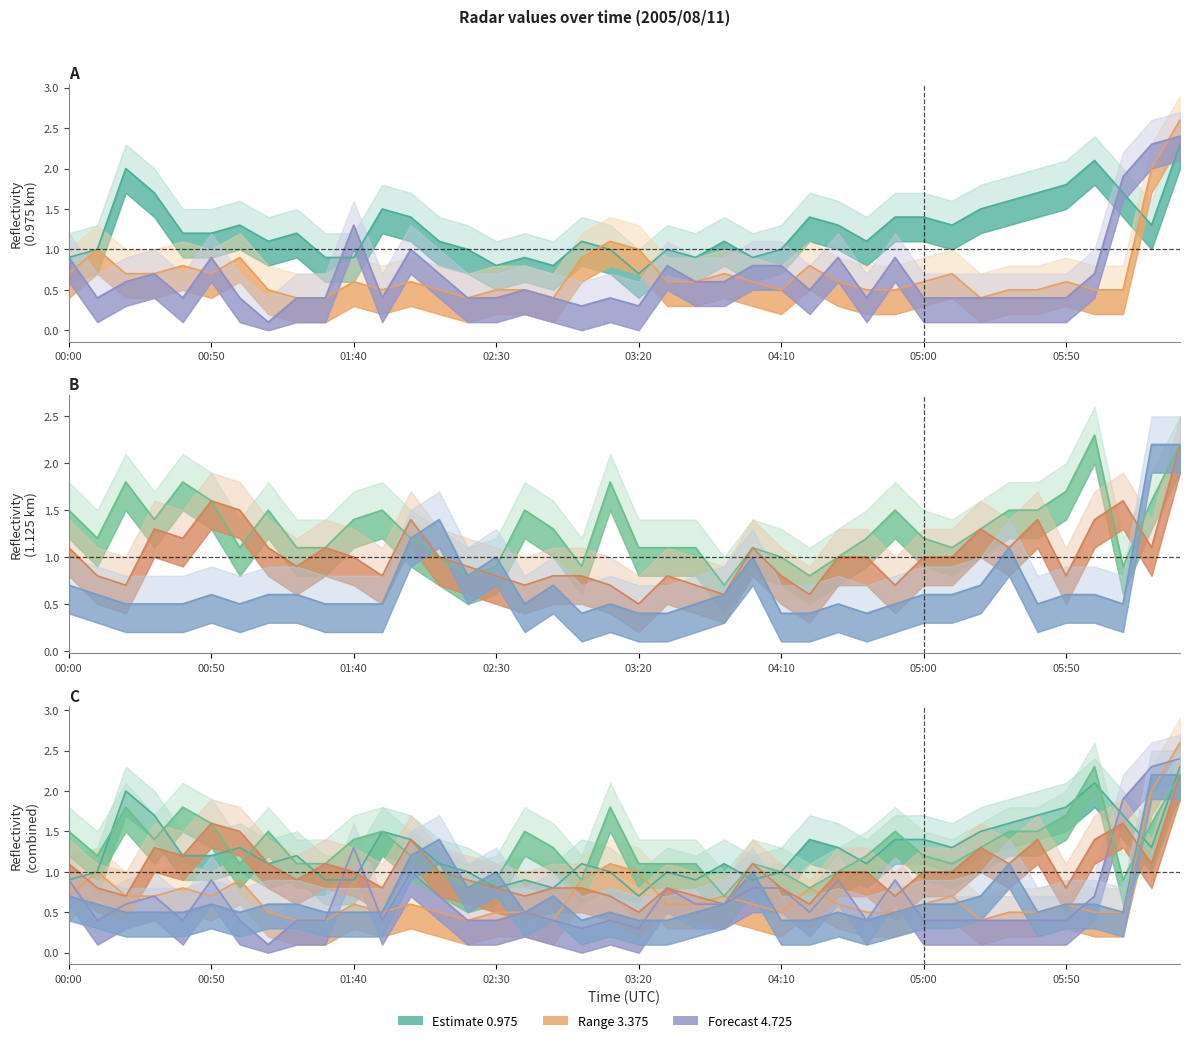

True or false: col_3 (1.125) has more than 1 points higher than both neighbors.

True